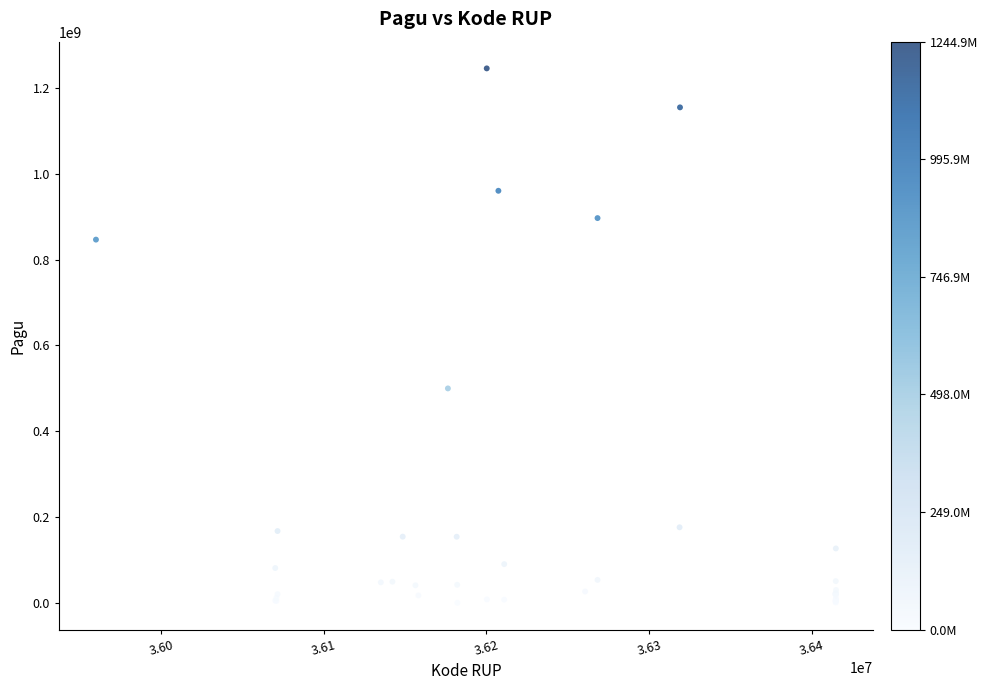

What Y value in the scatter plot is closest to 622840000?

499932000